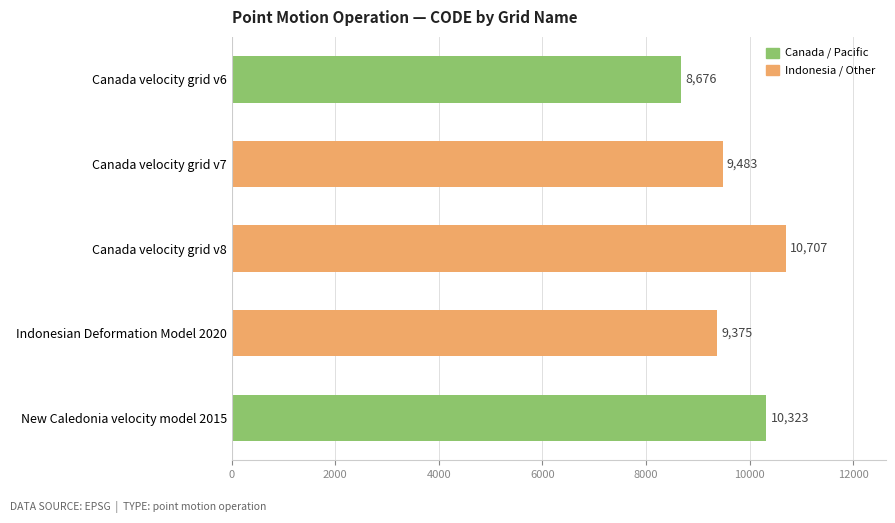

Which label corresponds to the largest value in the chart?

Canada velocity grid v8